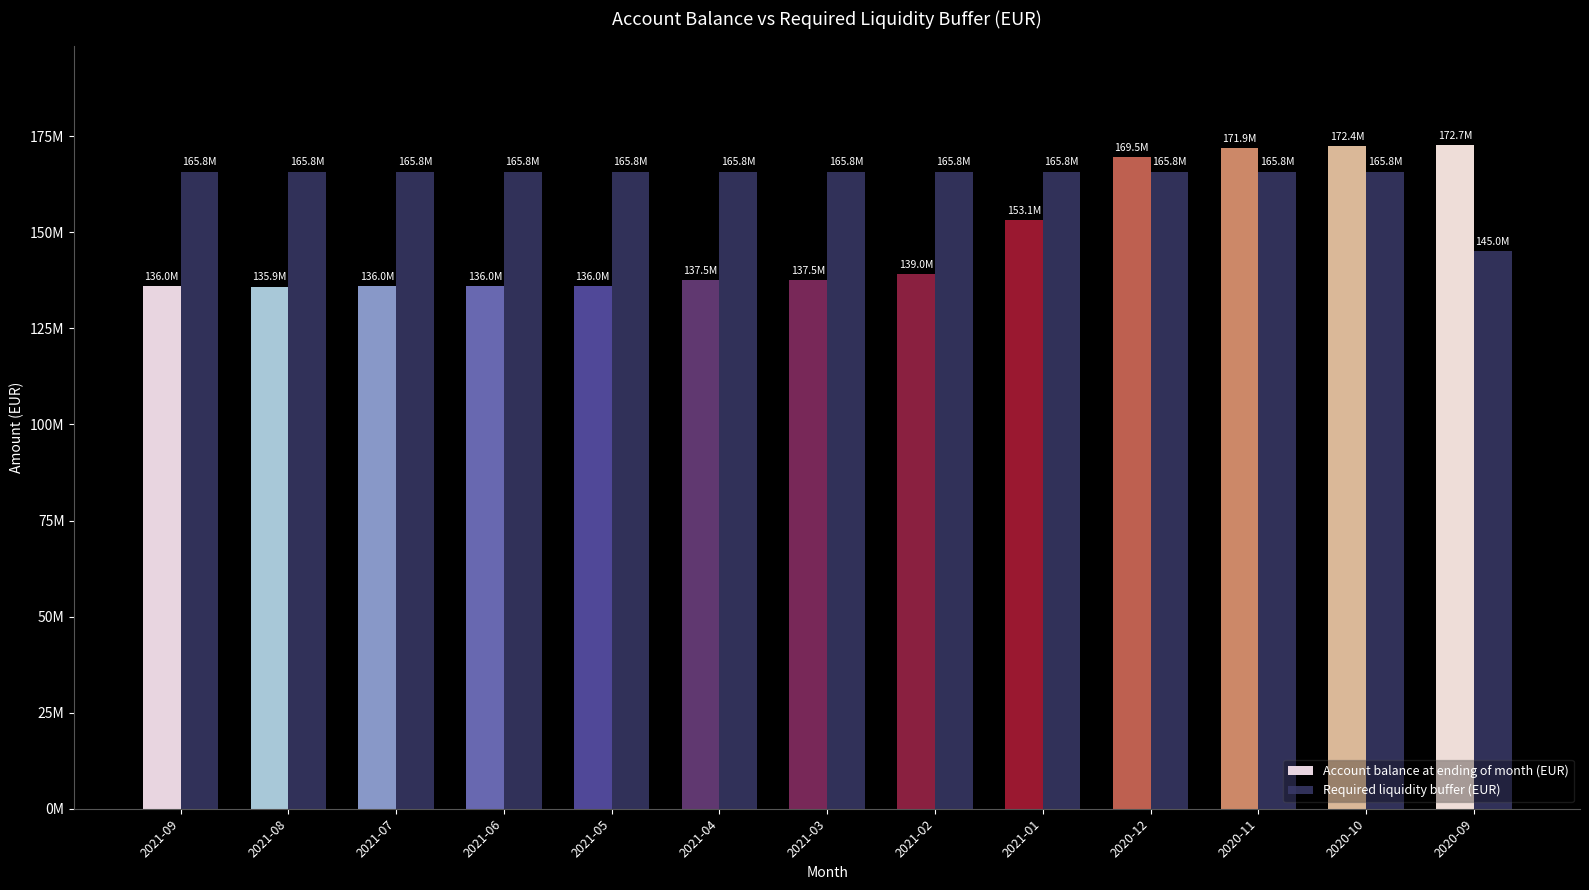

What is the total value across all series at 2021-04?

303293159.4